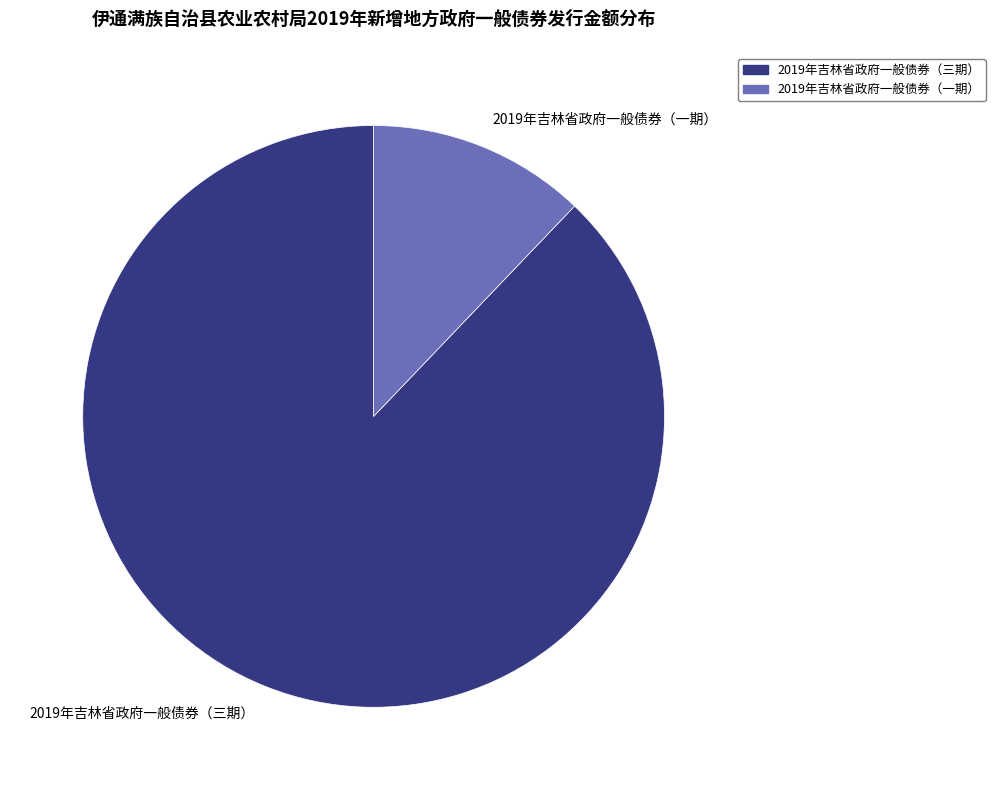

Combined, do 2019年吉林省政府一般债券（一期） and 2019年吉林省政府一般债券（三期） account for over 50%?

Yes